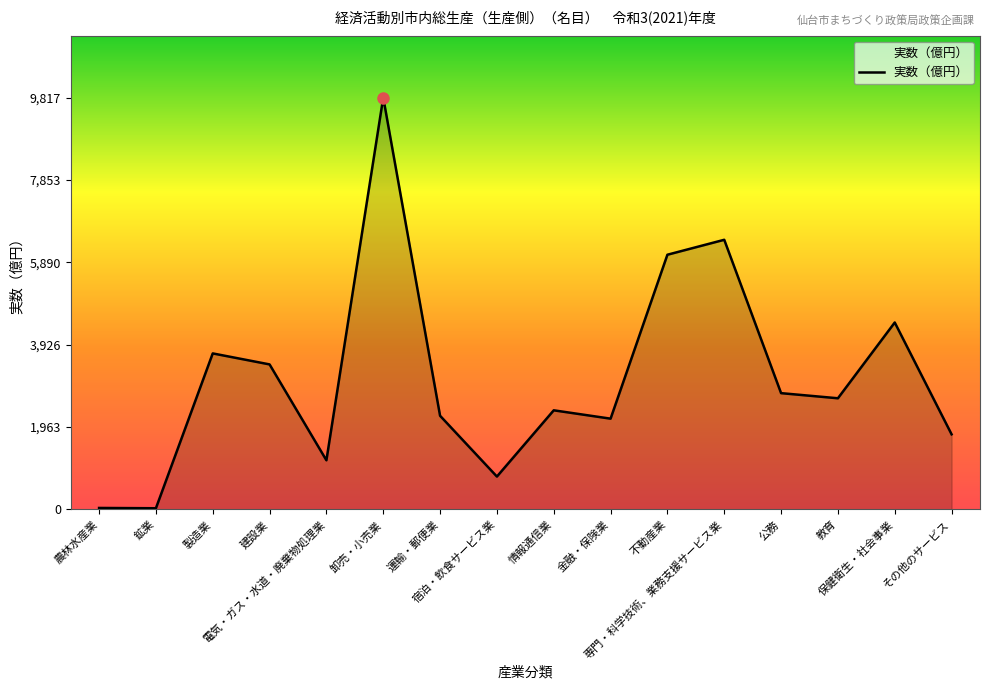

What is the maximum value shown in the chart?

9817